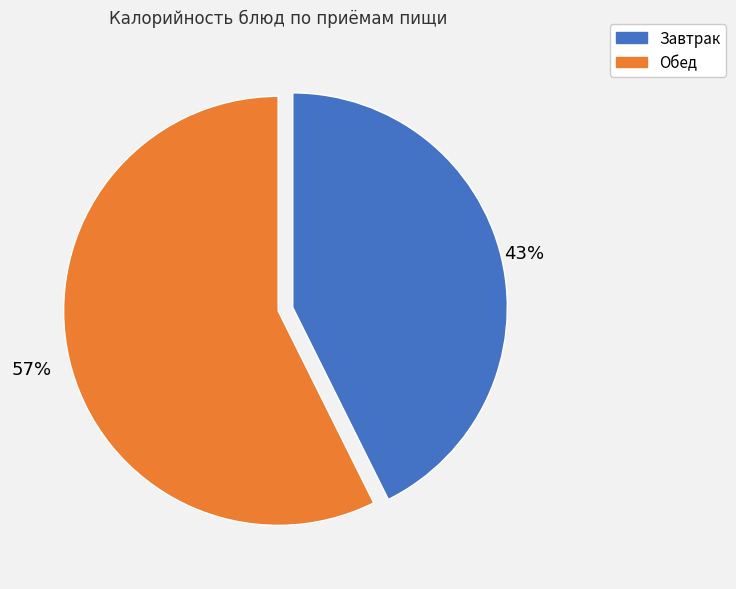

To the nearest percent, what is the average slice percentage?

50%